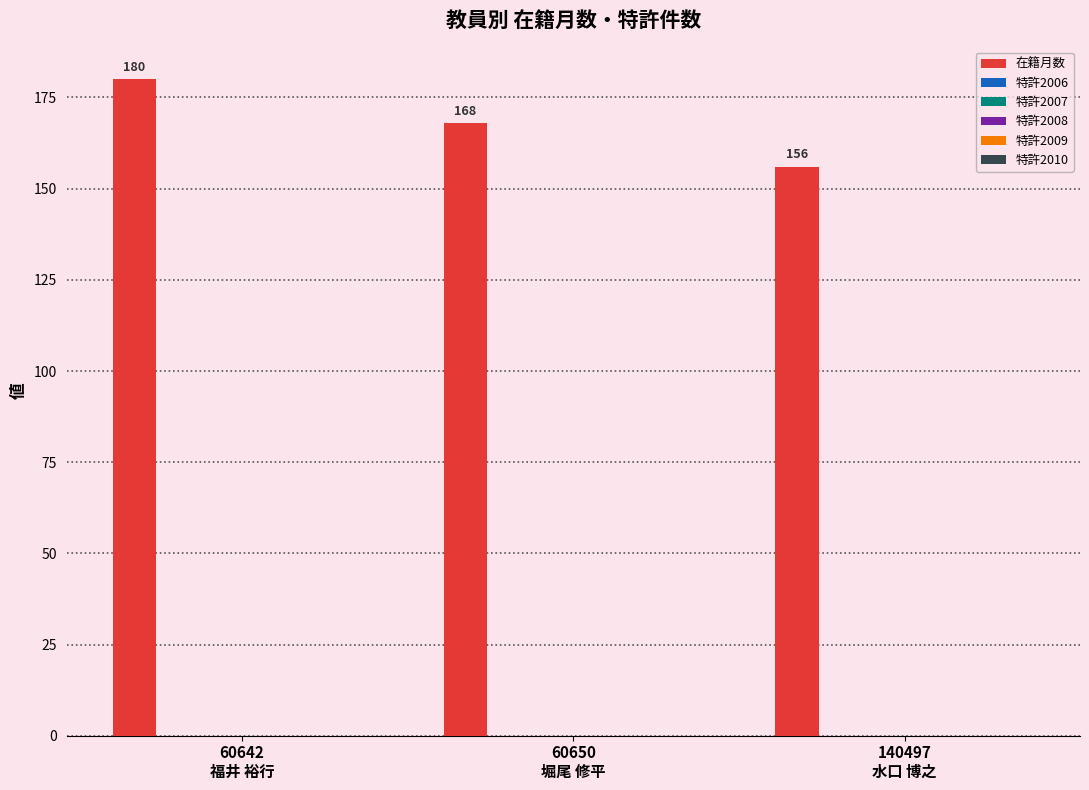

Reading right to left, extract all data points from this chart.

156	168	180